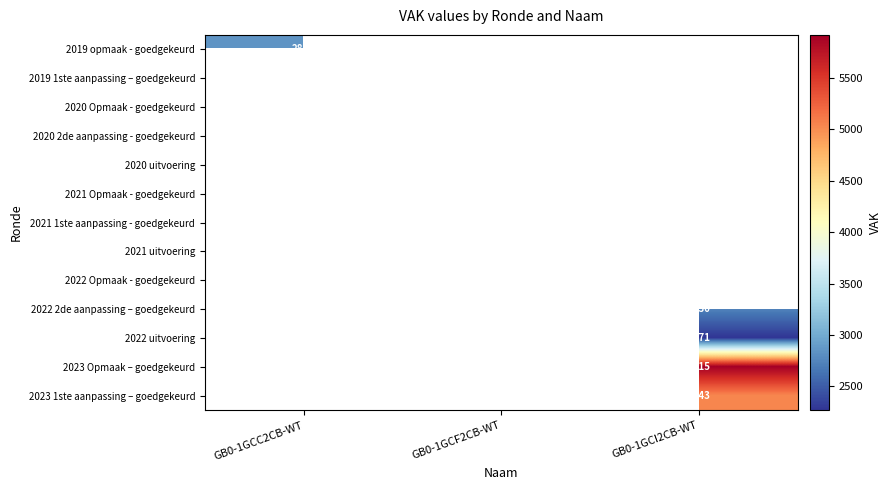

The 2020 Opmaak - goedgekeurd series shows 5004 at GB0-1GCF2CB-WT. True or false?

False